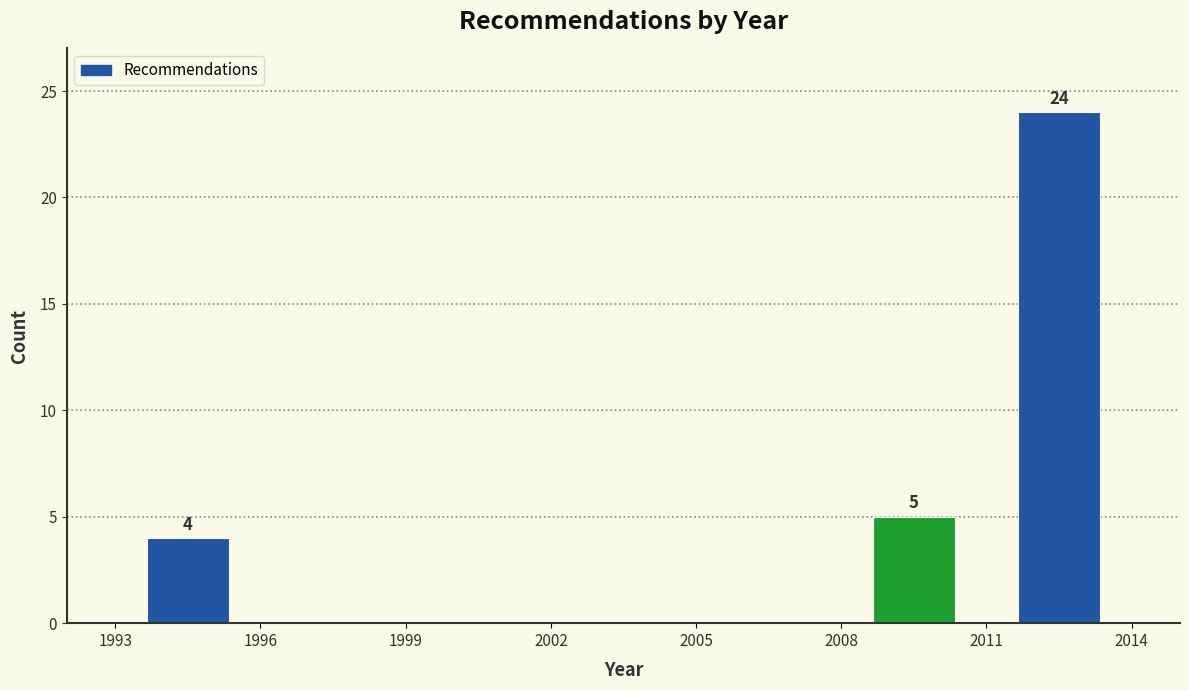

Over which range of the x-axis is the bar tallest?

2011 to 2014